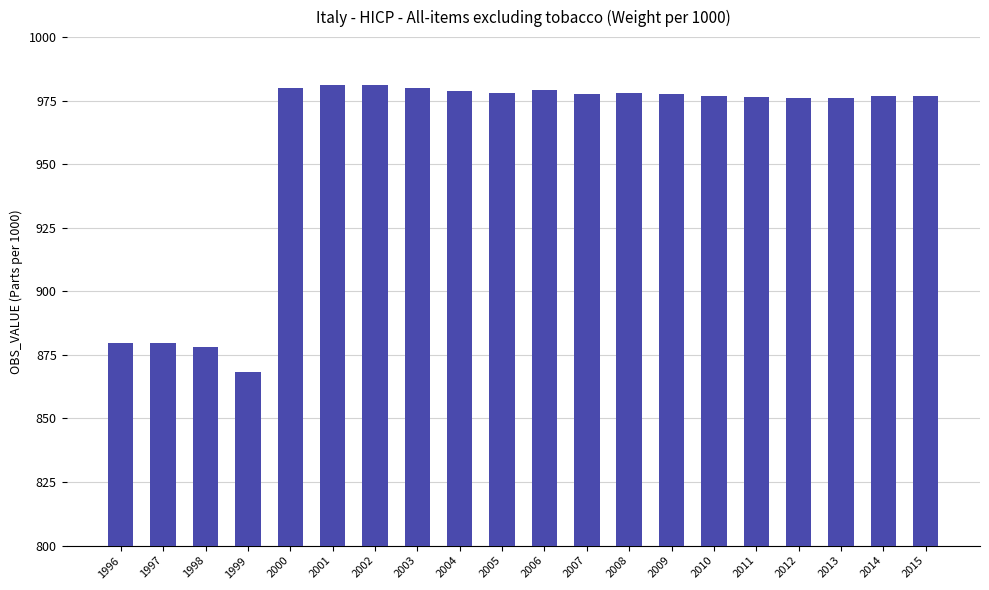

What is the difference between the second highest and minimum values?

112.6